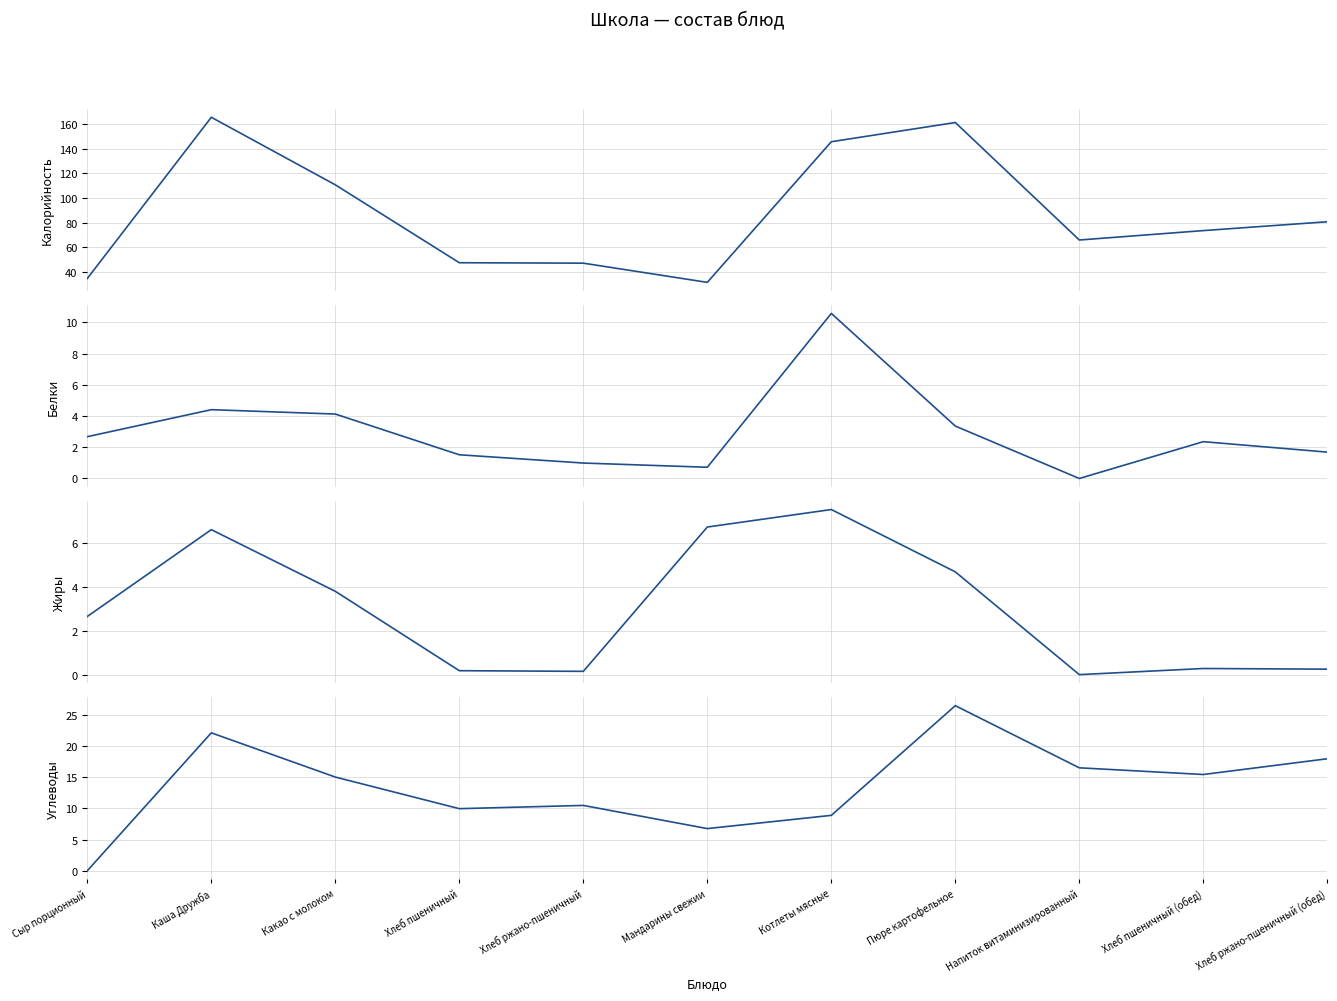

Reading left to right, extract all data points from this chart.

Калорийность: 34.7	165.7	110.8	47.5	47.1	31.5	145.8	161.4	65.9	73.6	80.8
Белки: 2.7	4.4	4.1	1.5	1.0	0.7	10.6	3.4	0.0	2.4	1.7
Жиры: 2.7	6.6	3.8	0.2	0.1	6.8	7.5	4.7	0.0	0.3	0.2
Углеводы: 0.0	22.1	15.0	9.9	10.5	6.8	8.9	26.4	16.5	15.4	17.9